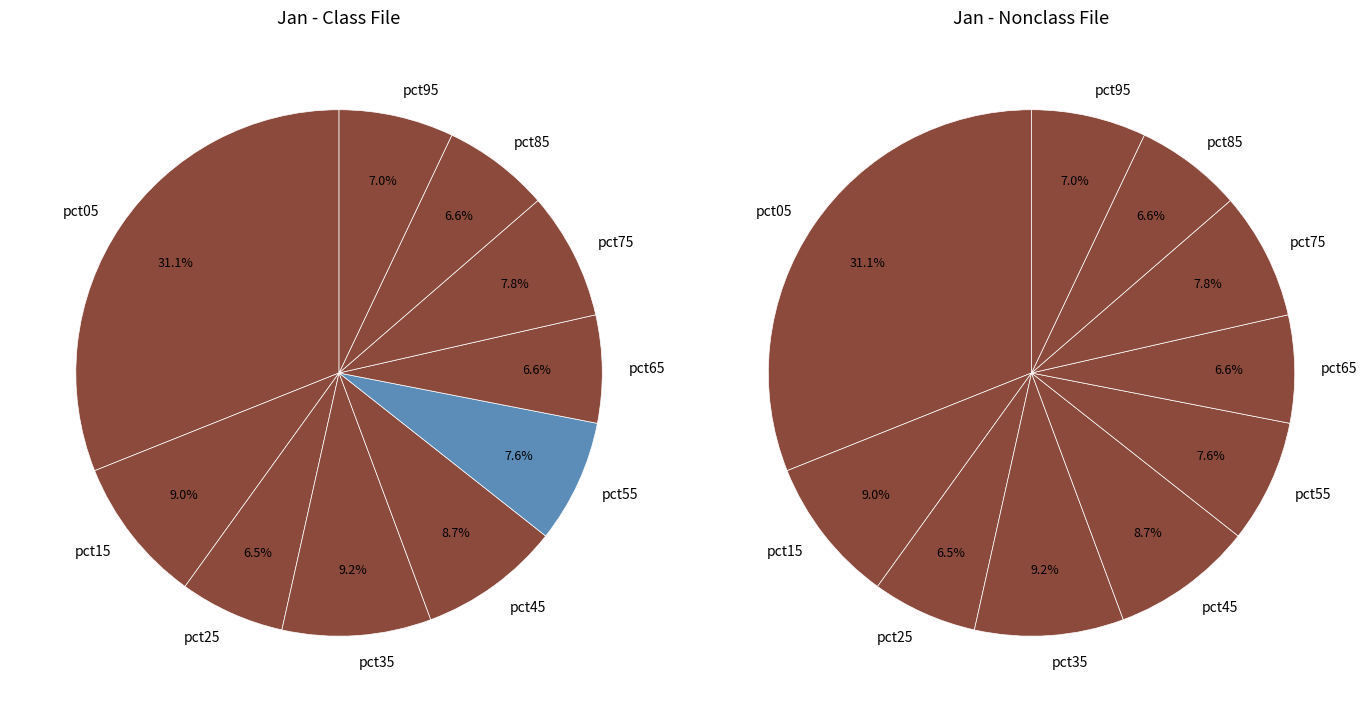

Is pct75 the majority of the pie?

No